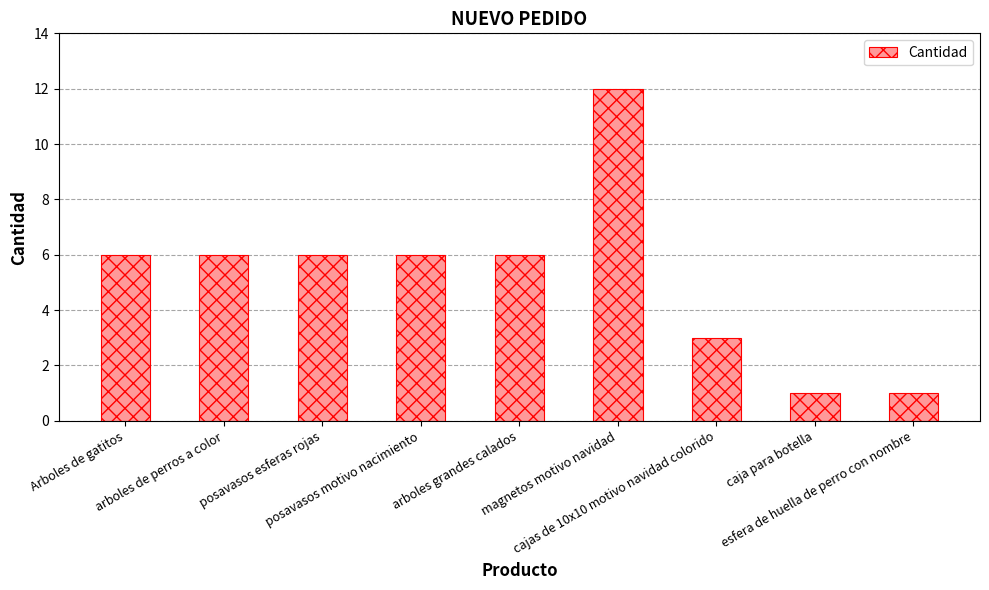

How many distinct data groups are displayed?

1